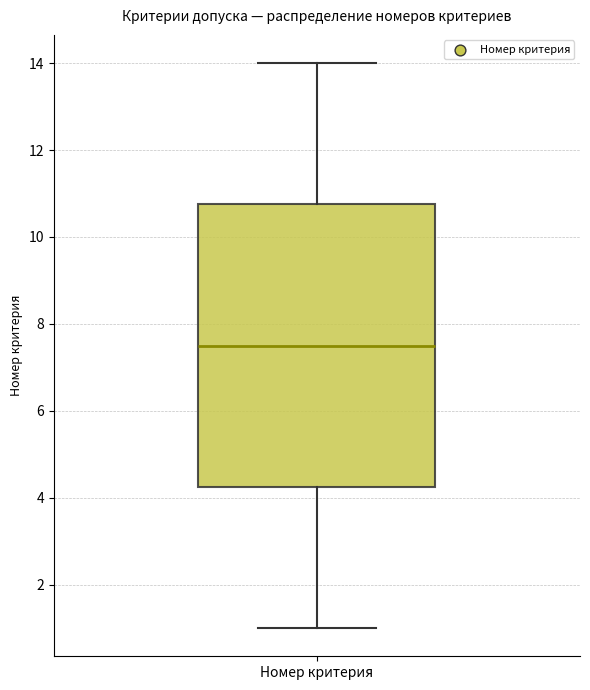

Where does the median line of the box for Номер критерия sit on the y-axis? The values are not printed on the chart, so give them approximately, as read against the axis.

7.6